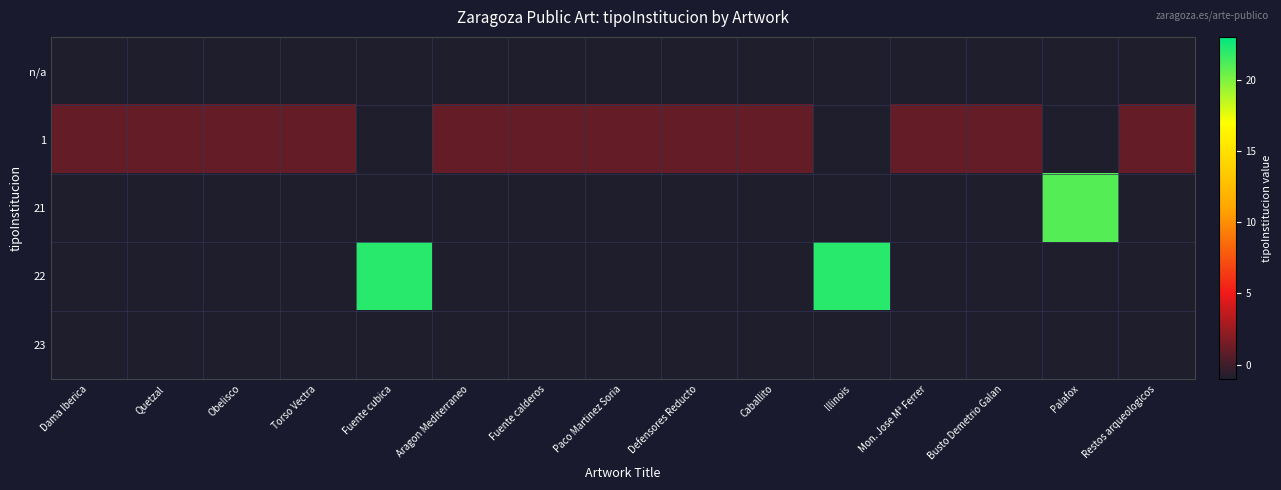

Reading right to left, what are all the values shown in this chart?

n/a: Restos arqueologicos=-1	Palafox=-1	Busto Demetrio Galan=-1	Mon. Jose Mª Ferrer=-1	Illinois=-1	Caballito=-1	Defensores Reducto=-1	Paco Martinez Soria=-1	Fuente calderos=-1	Aragon Mediterraneo=-1	Fuente cubica=-1	Torso Vectra=-1	Obelisco=-1	Quetzal=-1	Dama Iberica=-1
1: Restos arqueologicos=1	Palafox=-1	Busto Demetrio Galan=1	Mon. Jose Mª Ferrer=1	Illinois=-1	Caballito=1	Defensores Reducto=1	Paco Martinez Soria=1	Fuente calderos=1	Aragon Mediterraneo=1	Fuente cubica=-1	Torso Vectra=1	Obelisco=1	Quetzal=1	Dama Iberica=1
21: Restos arqueologicos=-1	Palafox=21	Busto Demetrio Galan=-1	Mon. Jose Mª Ferrer=-1	Illinois=-1	Caballito=-1	Defensores Reducto=-1	Paco Martinez Soria=-1	Fuente calderos=-1	Aragon Mediterraneo=-1	Fuente cubica=-1	Torso Vectra=-1	Obelisco=-1	Quetzal=-1	Dama Iberica=-1
22: Restos arqueologicos=-1	Palafox=-1	Busto Demetrio Galan=-1	Mon. Jose Mª Ferrer=-1	Illinois=22	Caballito=-1	Defensores Reducto=-1	Paco Martinez Soria=-1	Fuente calderos=-1	Aragon Mediterraneo=-1	Fuente cubica=22	Torso Vectra=-1	Obelisco=-1	Quetzal=-1	Dama Iberica=-1
23: Restos arqueologicos=-1	Palafox=-1	Busto Demetrio Galan=-1	Mon. Jose Mª Ferrer=-1	Illinois=-1	Caballito=-1	Defensores Reducto=-1	Paco Martinez Soria=-1	Fuente calderos=-1	Aragon Mediterraneo=-1	Fuente cubica=-1	Torso Vectra=-1	Obelisco=-1	Quetzal=-1	Dama Iberica=-1